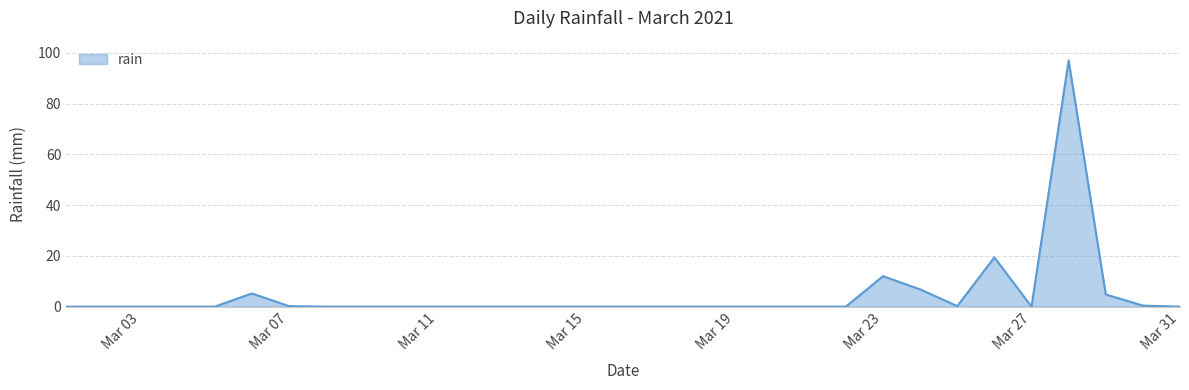

What is the greatest value displayed?

97.0